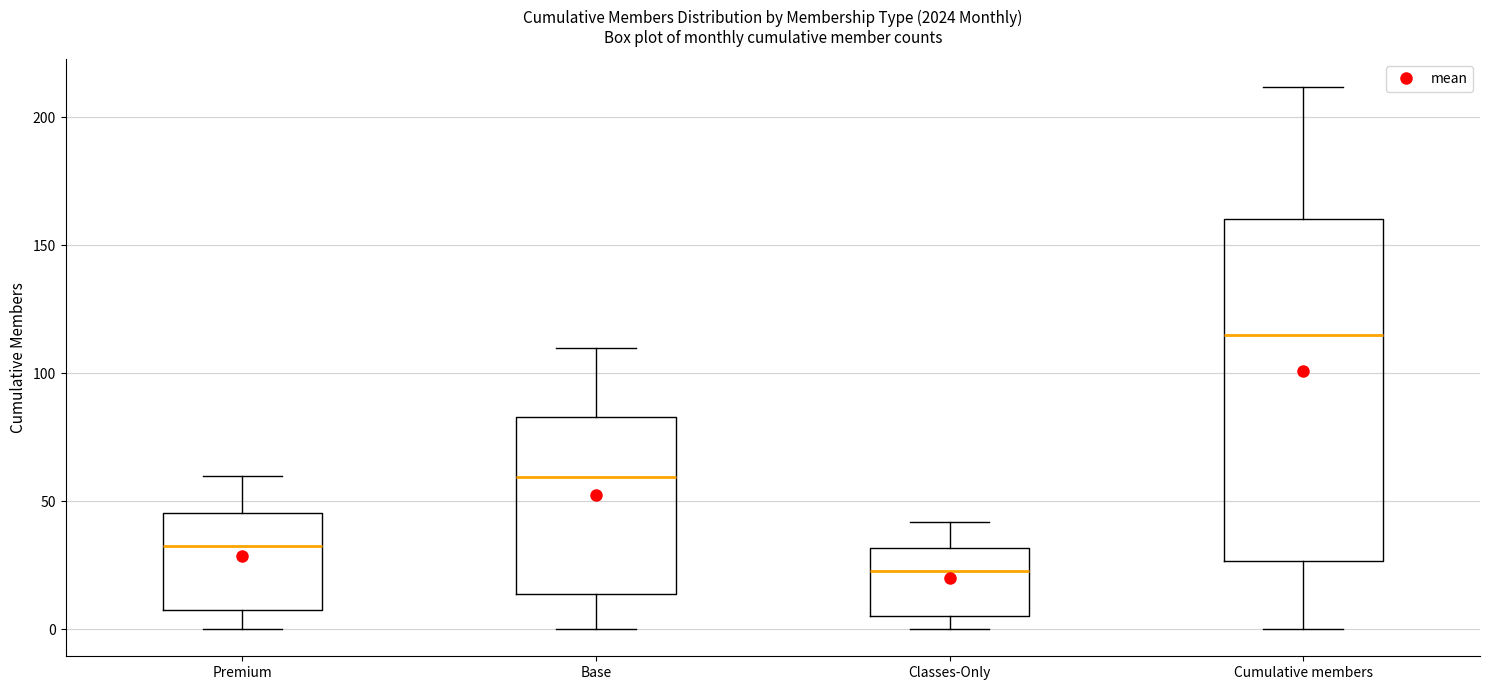

Reading left to right, transcribe this box plot: for each box, give where its median line is, the range the box spans, and where its two whiskers end, as read against the y-axis. The values are not printed on the chart, so give them approximately, as read against the axis.

Premium: median 35, box 10 to 45, whiskers 0 to 60
Base: median 60, box 15 to 85, whiskers 0 to 110
Classes-Only: median 25, box 5 to 30, whiskers 0 to 40
Cumulative members: median 115, box 25 to 160, whiskers 0 to 210